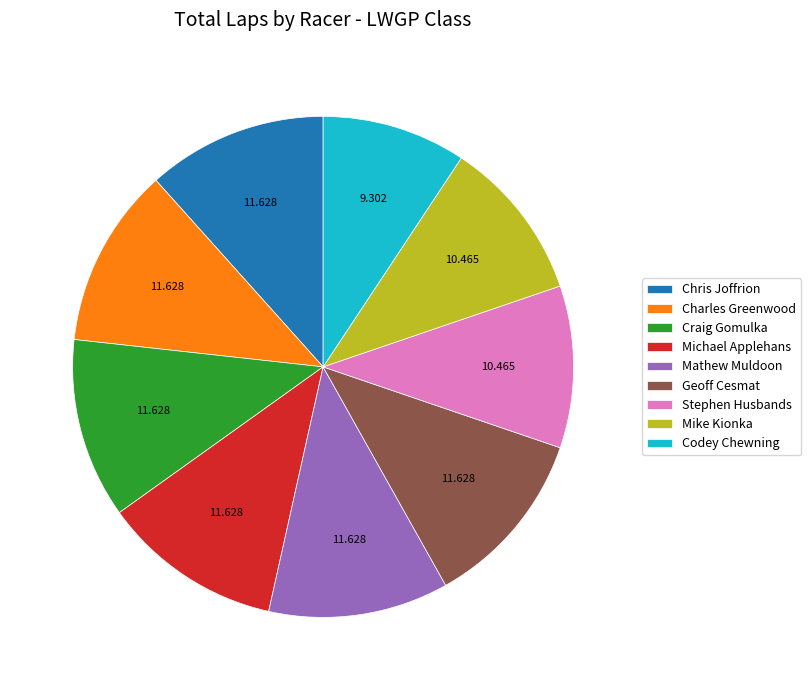

Count the number of slices in the pie.

9